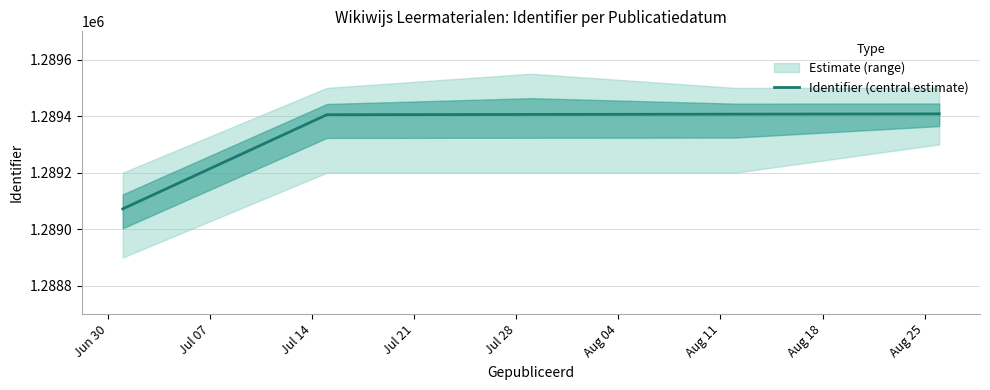

What is the highest value of the Identifier (central estimate) series?

1289408